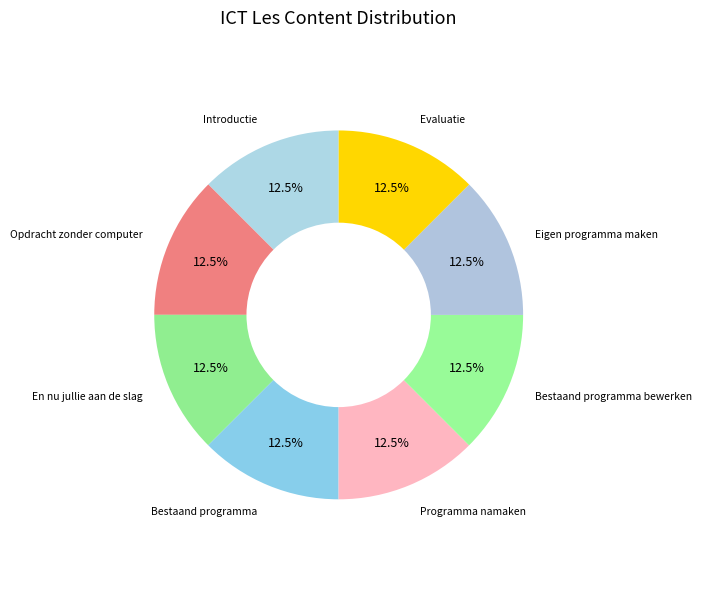

Approximately how many times larger is the value at En nu jullie aan de slag compared to Programma namaken?

1.0